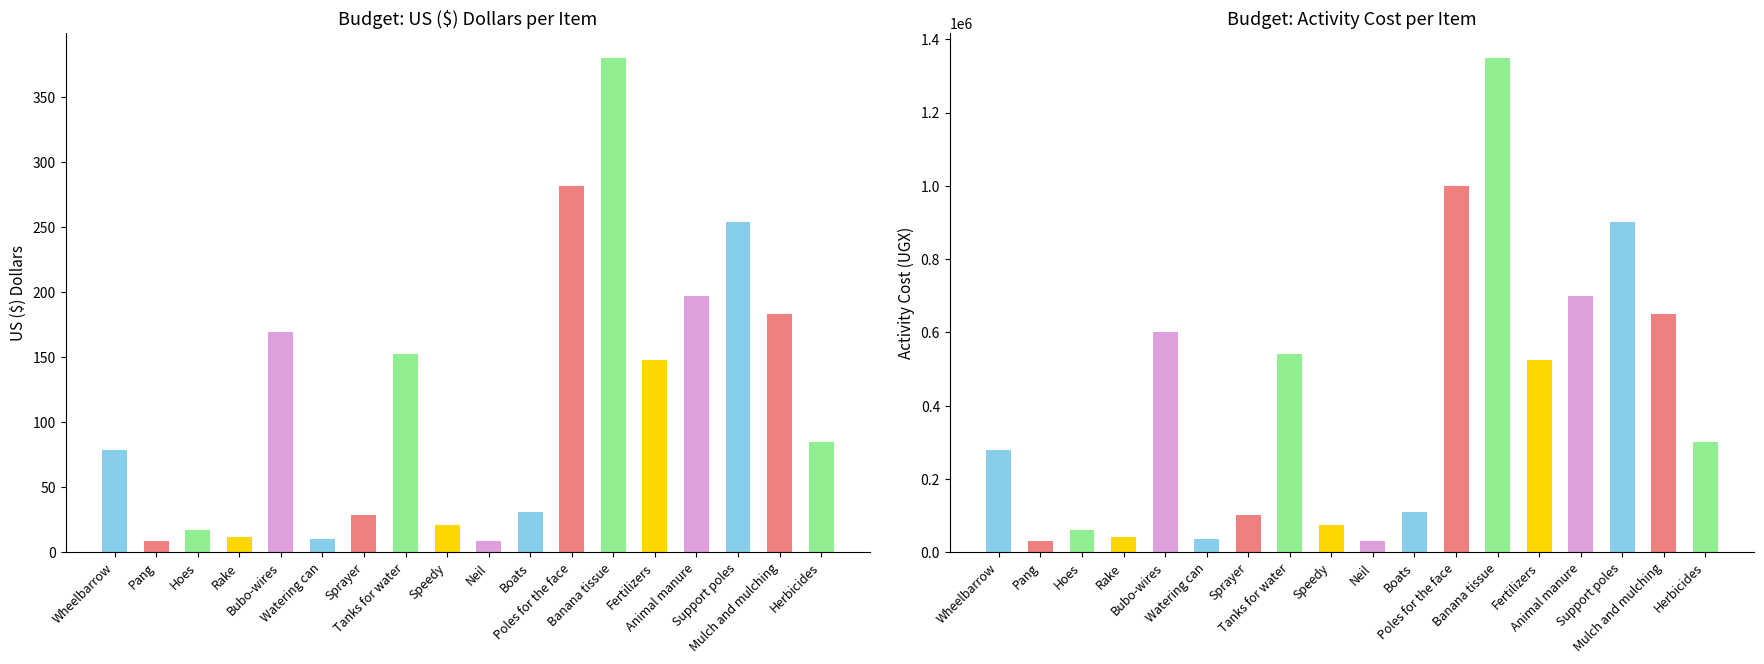

Is the value of Activity Cost at Mulch and mulching greater than the value of US ($) Dollars at Rake?

Yes